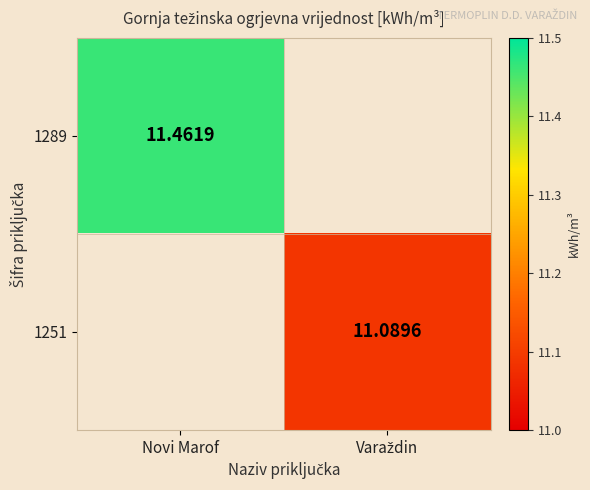

Which has a higher value, Varaždin or Novi Marof?

Novi Marof